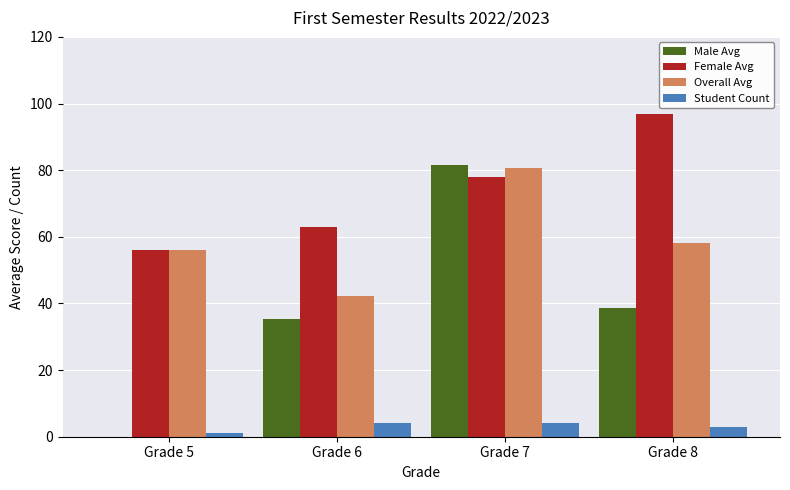

What is the maximum value shown in the chart?

97.0